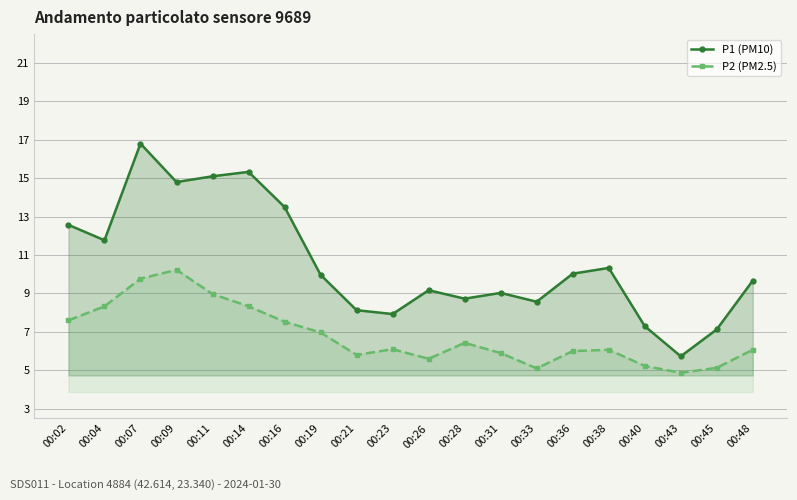

The P2 (PM2.5) series shows 8.3 at 00:04. True or false?

True